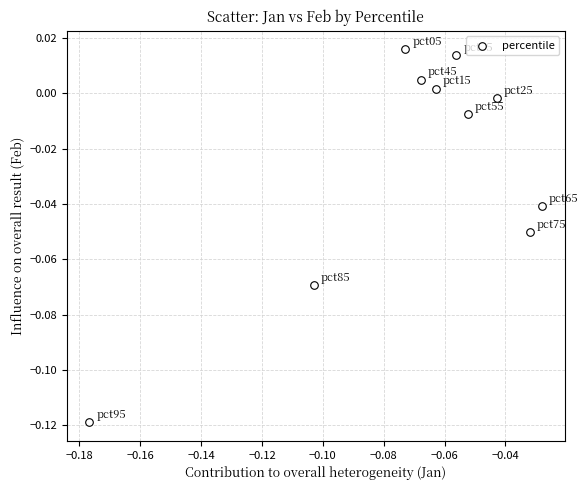

Count the number of points in this scatter plot.

10